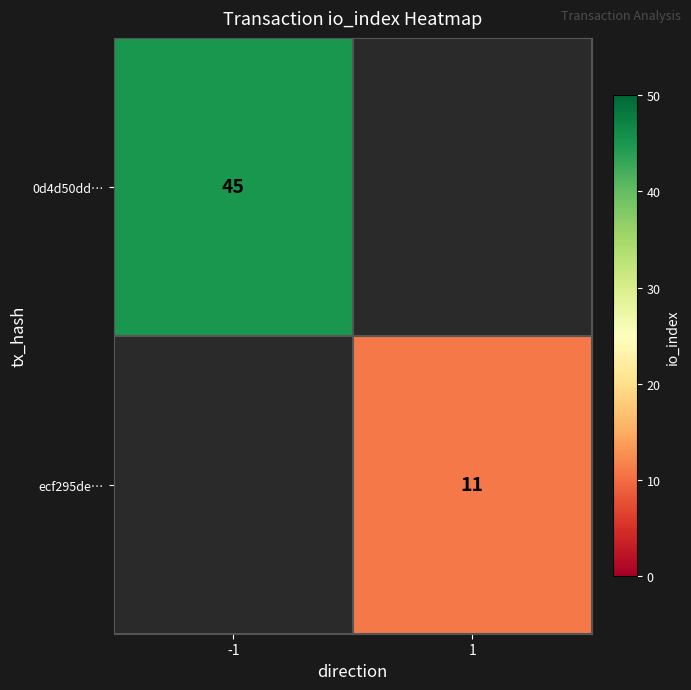

True or false: ecf295de… has a value of 11 at 1.

True